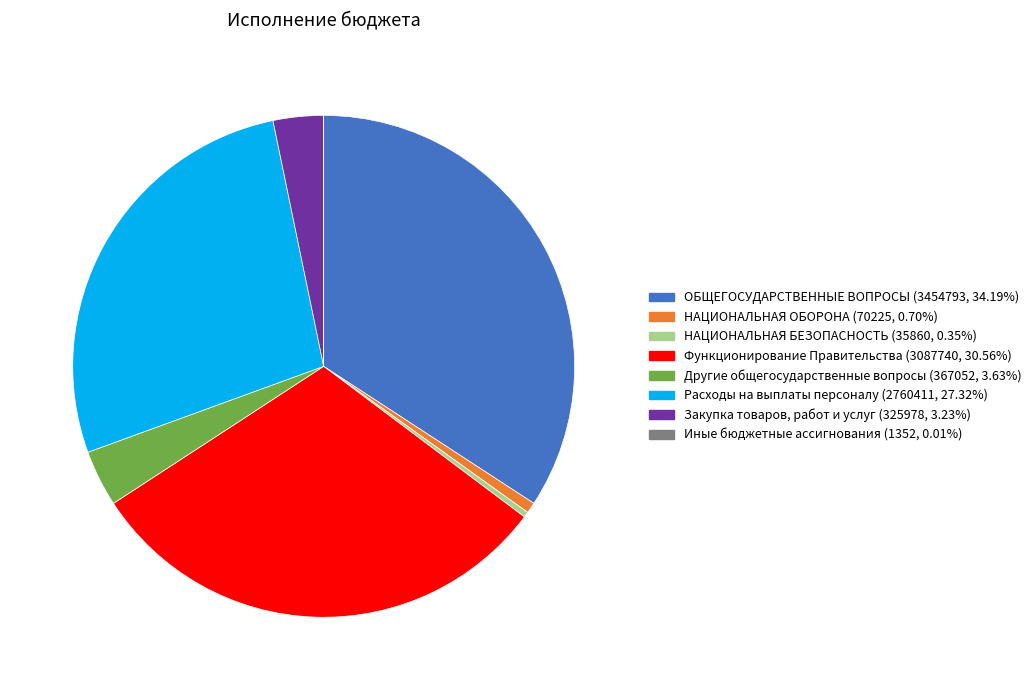

Does any single category account for the majority?

No